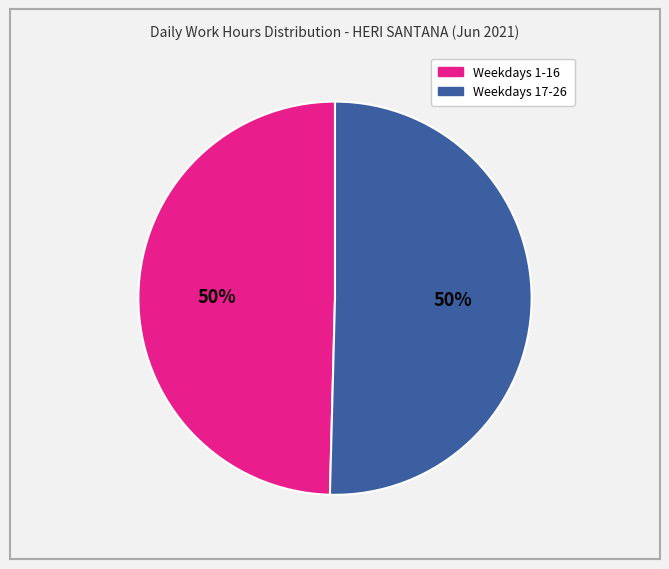

How many segments does this pie chart have?

2